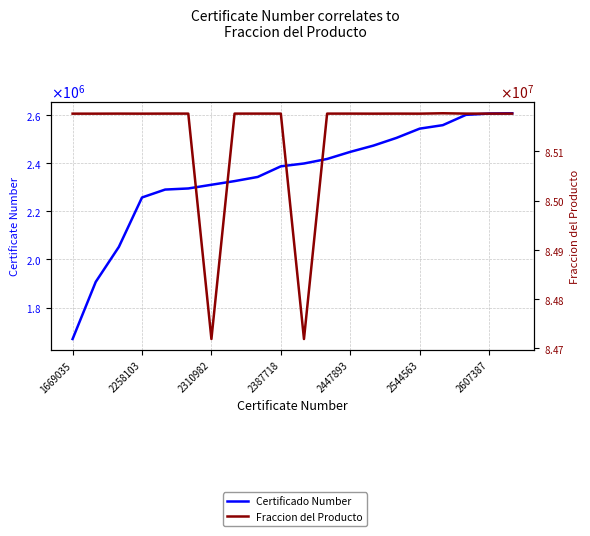

Is it true that Fraccion del Producto equals 85176206 at 13?

True